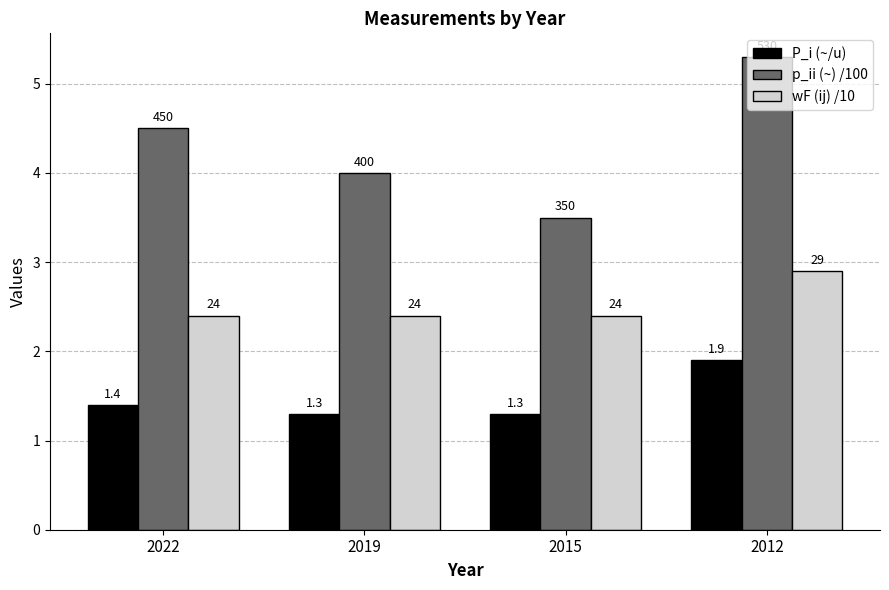

How many bars are there in total?

12